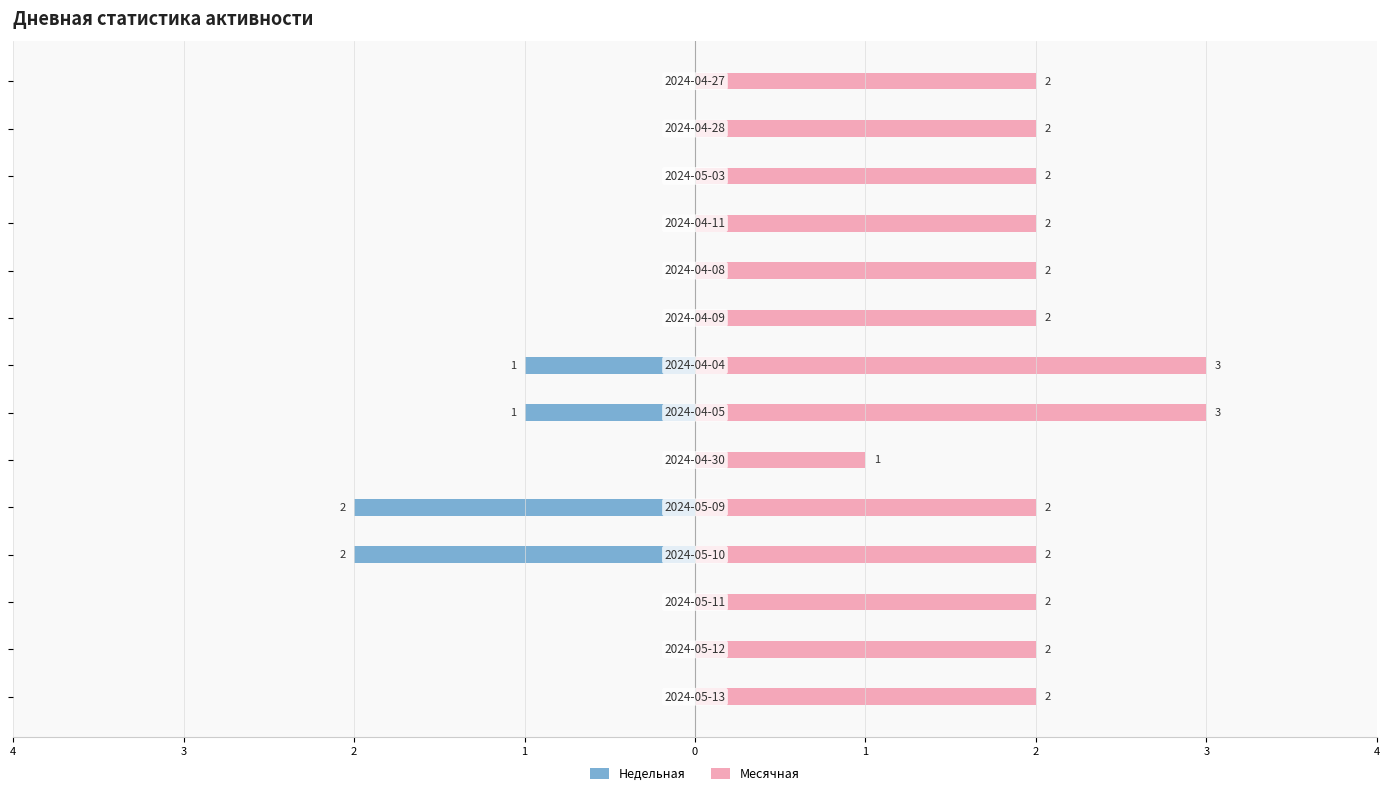

Which series has the widest spread of values?

Недельная